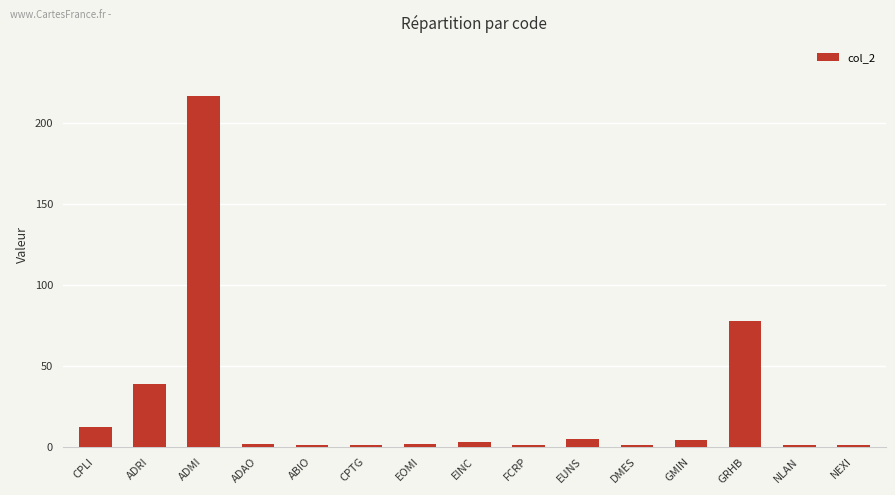

True or false: the data shows 78 at GRHB.

True